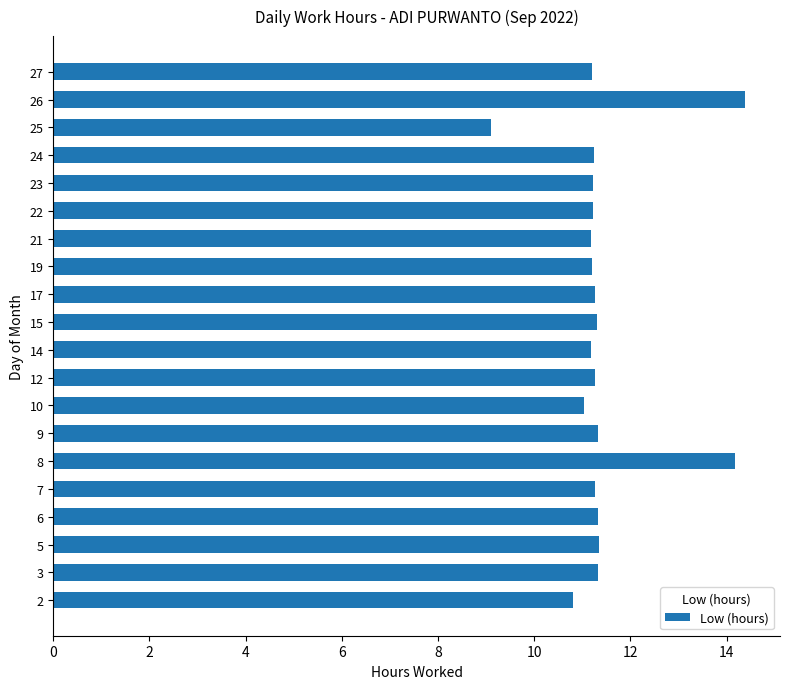

What is the approximate value at 26?

14.4